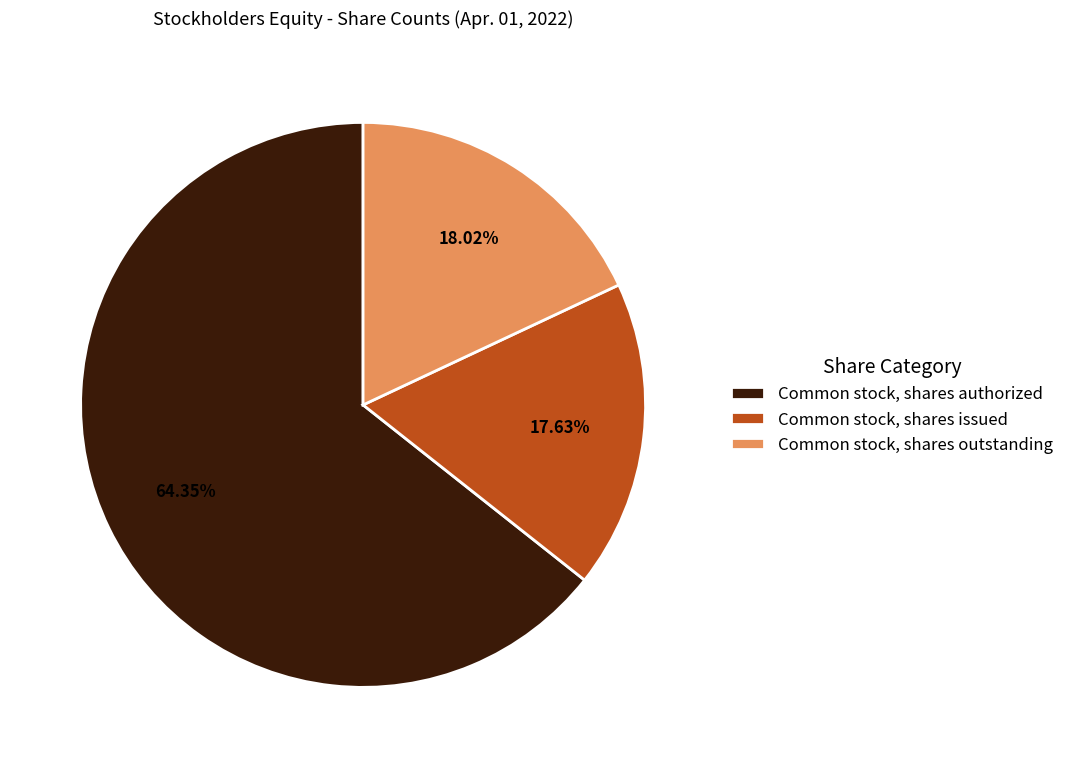

What is the largest slice in the pie chart?

Common stock, shares authorized